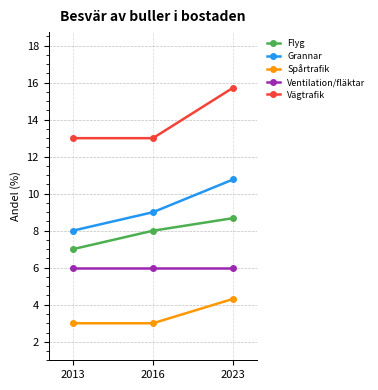

What is the difference between the maximum and minimum values in the Flyg series?

1.7